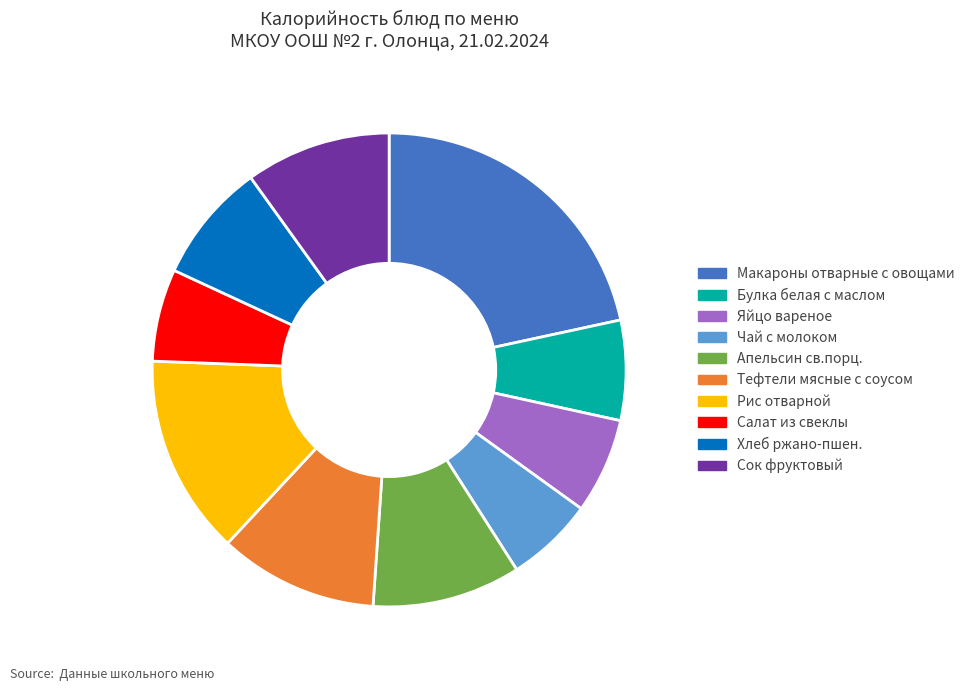

Which slice is the largest?

Макароны отварные с овощами